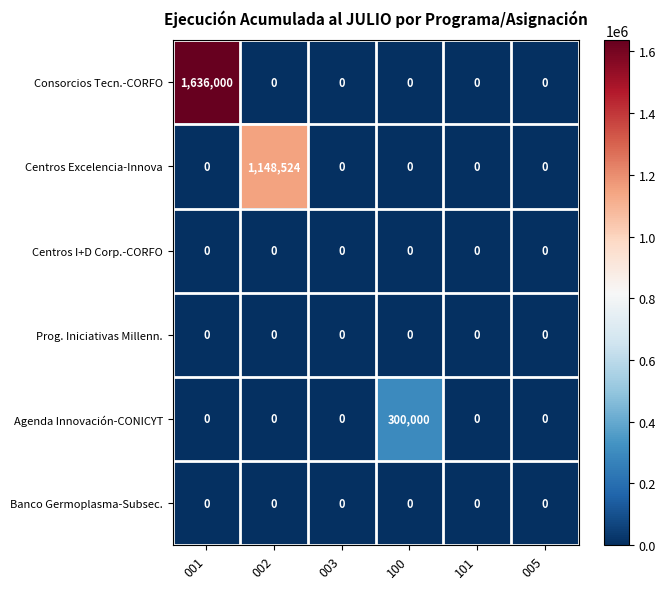

What is the sum of all Centros Excelencia-Innova values?

1148524